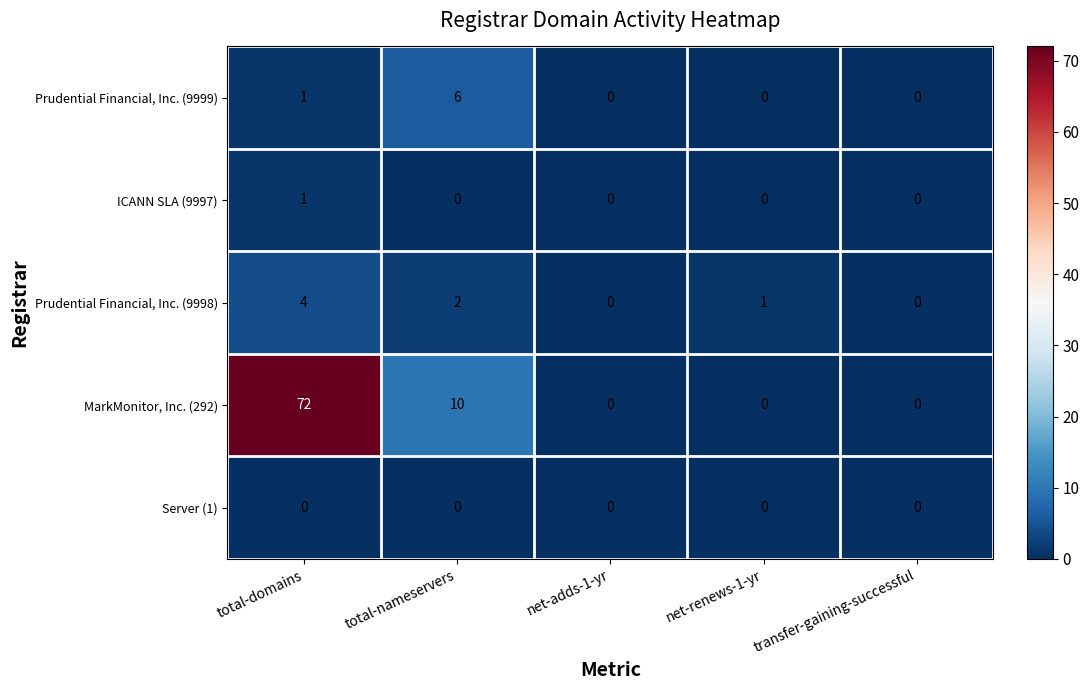

Which series changed the most between net-adds-1-yr and net-renews-1-yr?

Prudential Financial, Inc. (9998)